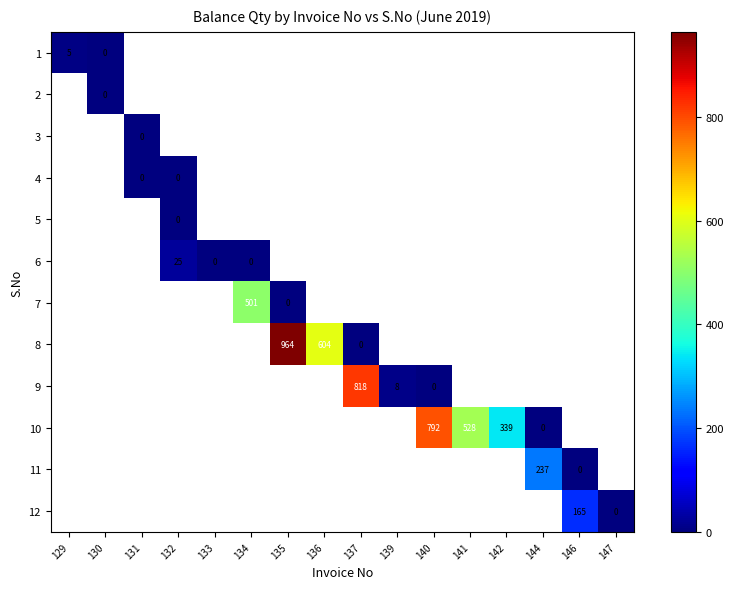

True or false: 10 has a value of 93 at 142.

False